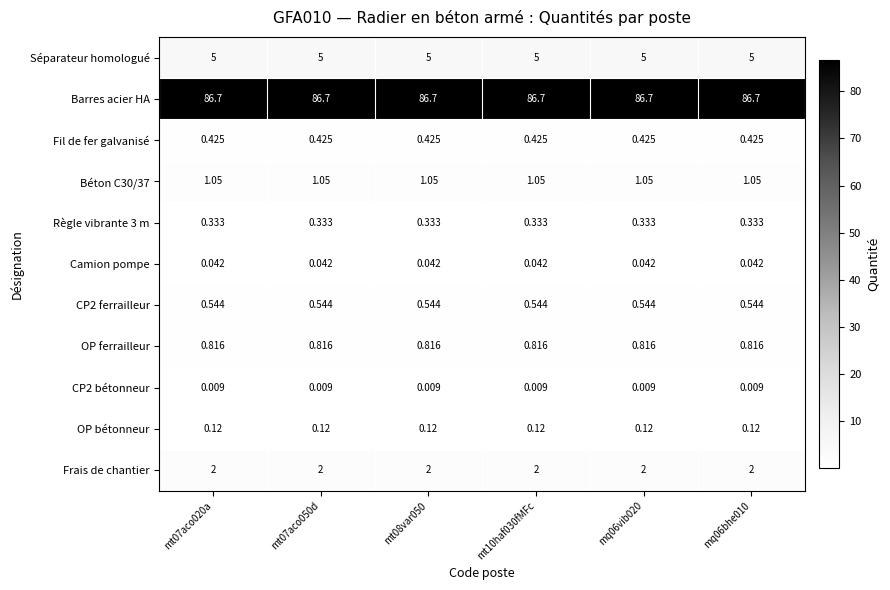

Count the number of categories in the chart.

6